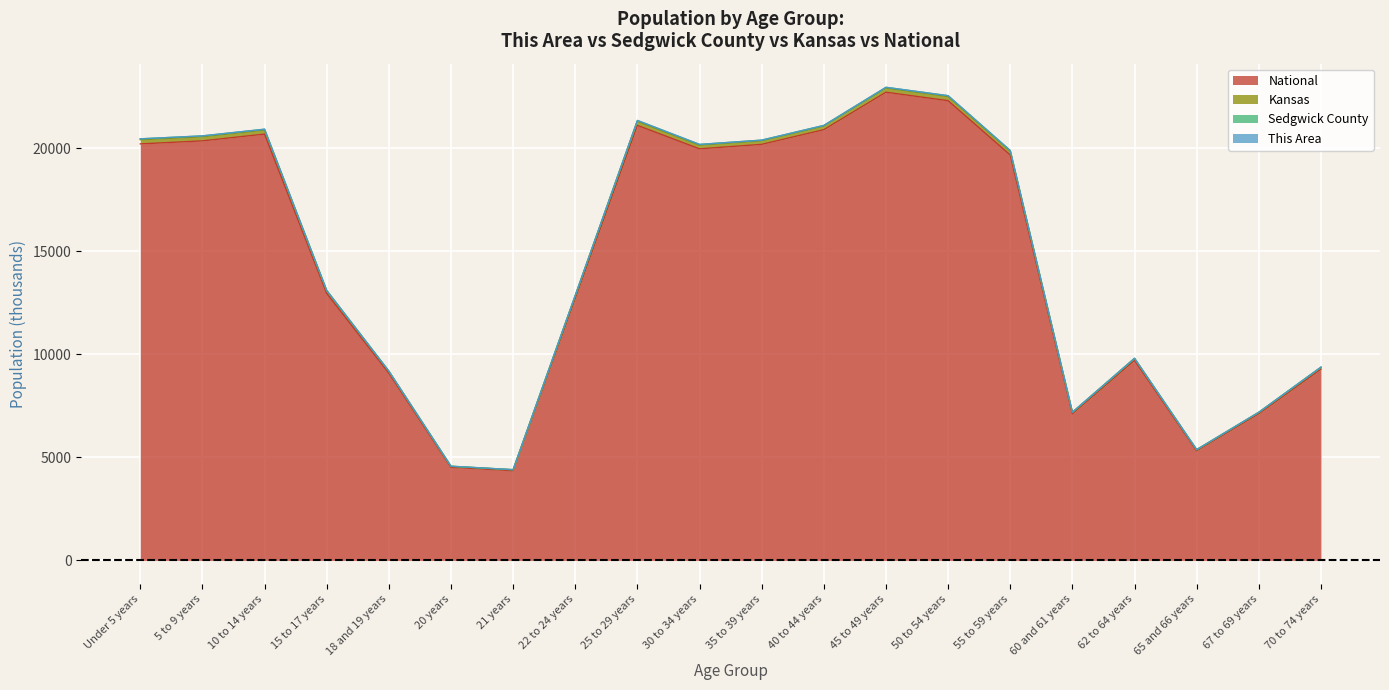

Where is the first local maximum for Sedgwick County?

10 to 14 years